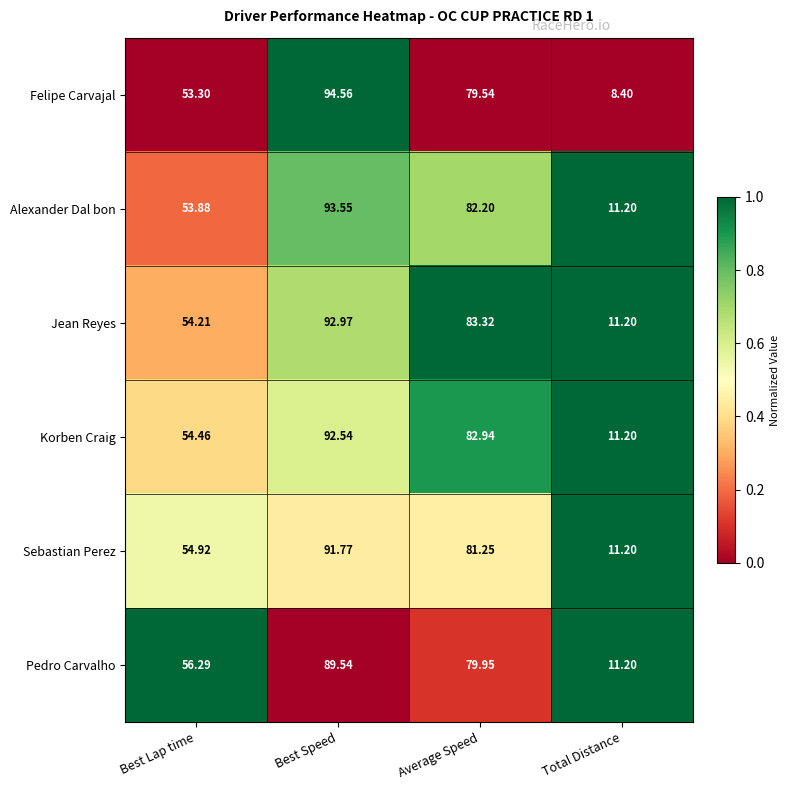

Where is Pedro Carvalho nearest to the value 50?

Best Lap time